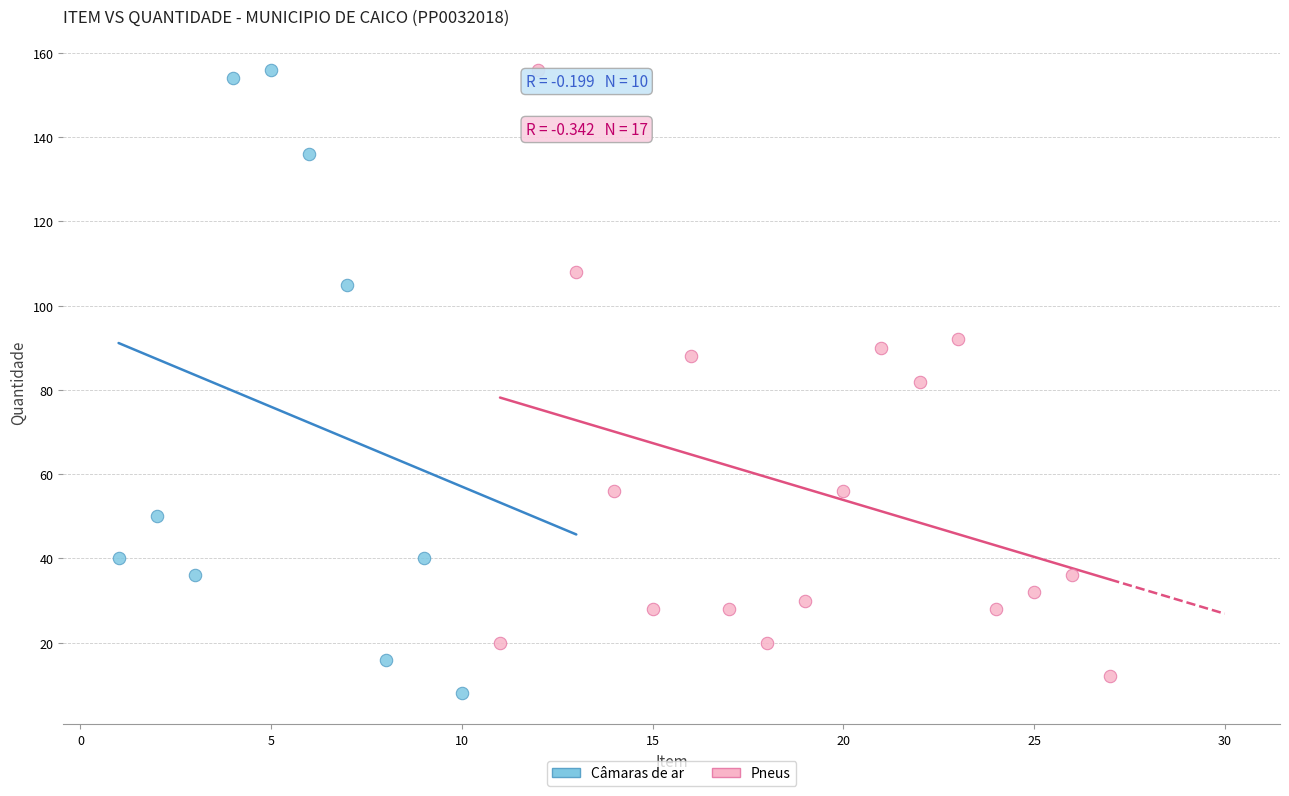

What are all the series names shown in the legend?

Câmaras de ar, Pneus